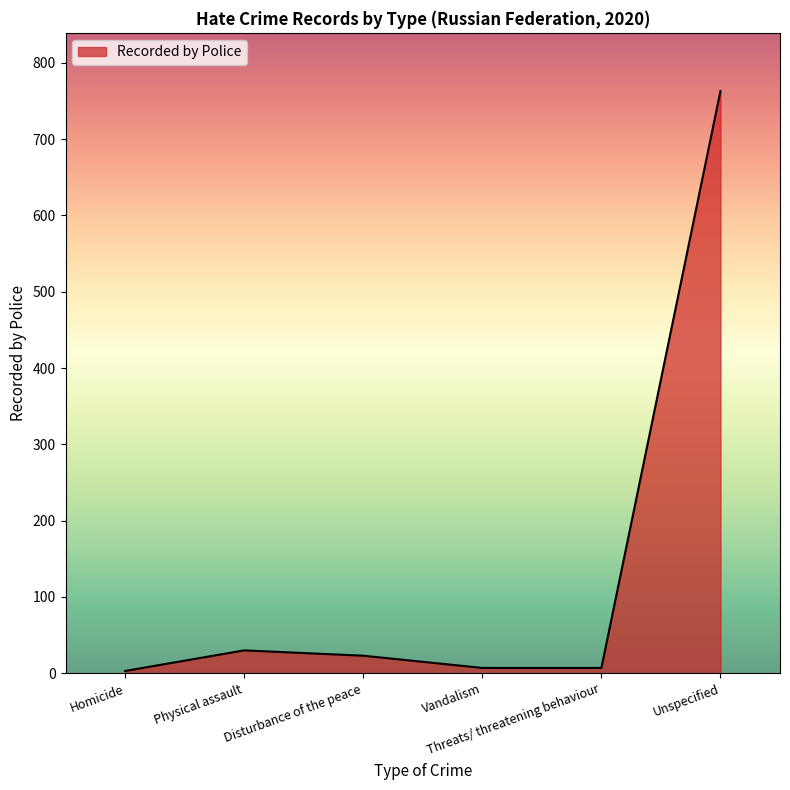

What is the ratio of the value at Physical assault to the value at Threats/ threatening behaviour?

4.3